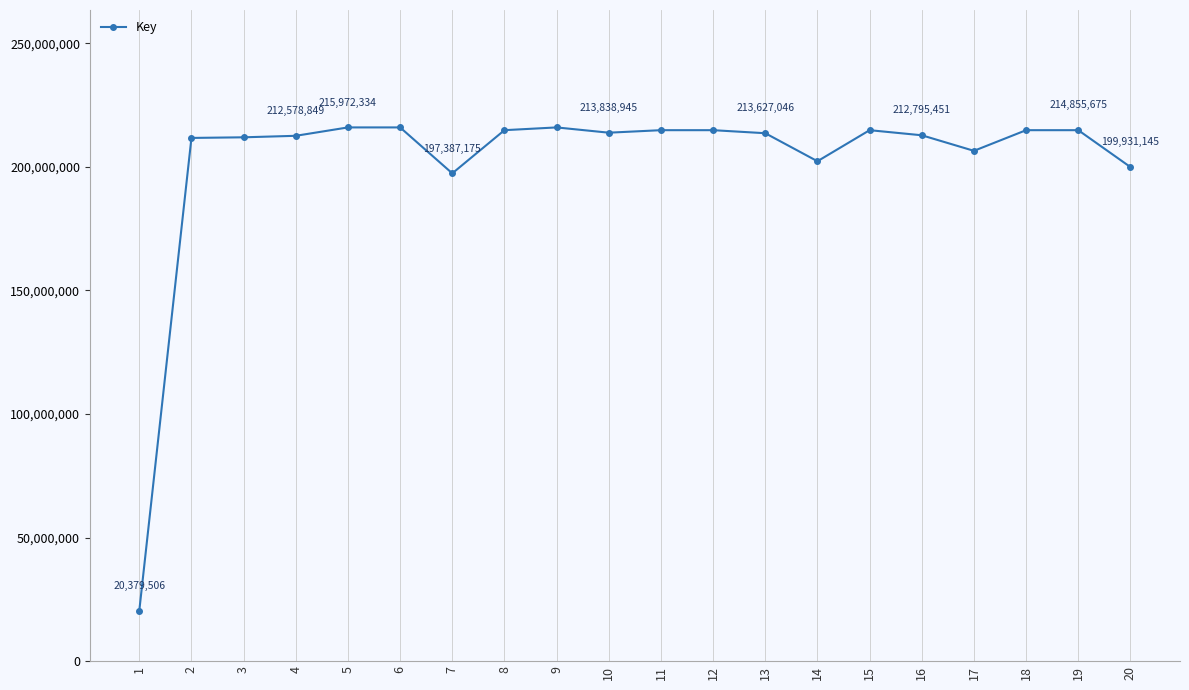

True or false: the data shows 103756635 at 10.

False